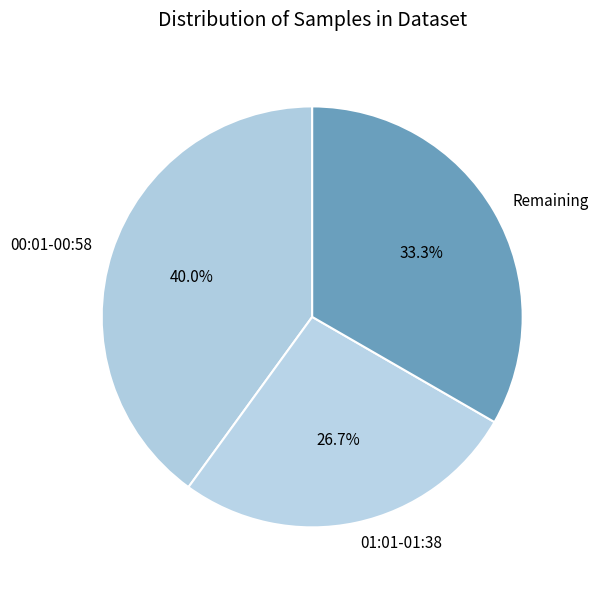

What is the ratio of the value at Remaining to the value at 00:01-00:58?

0.8